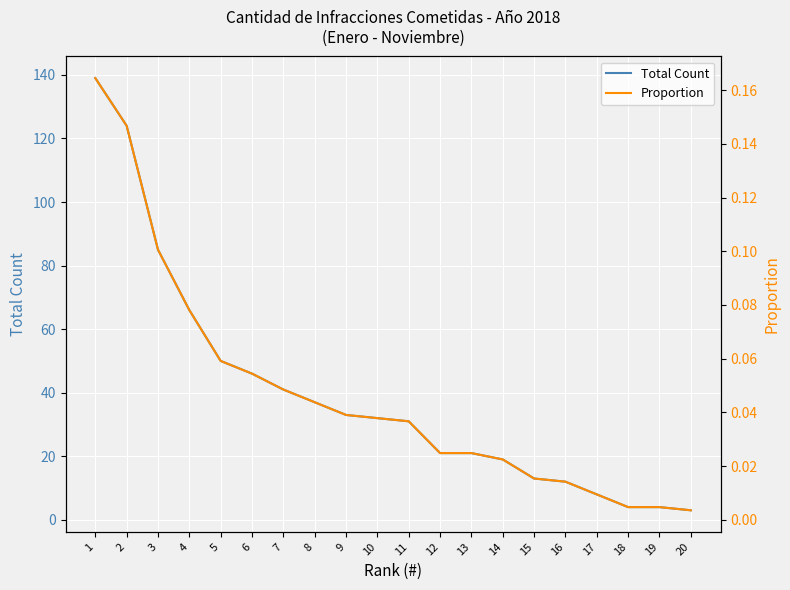

True or false: Proportion has more than 0 interior local peaks.

False